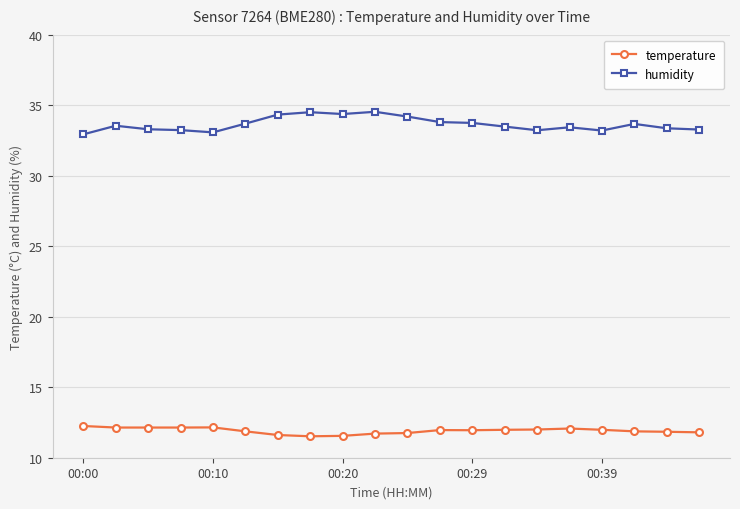

List the series in order of their overall mean, lowest first.

temperature, humidity